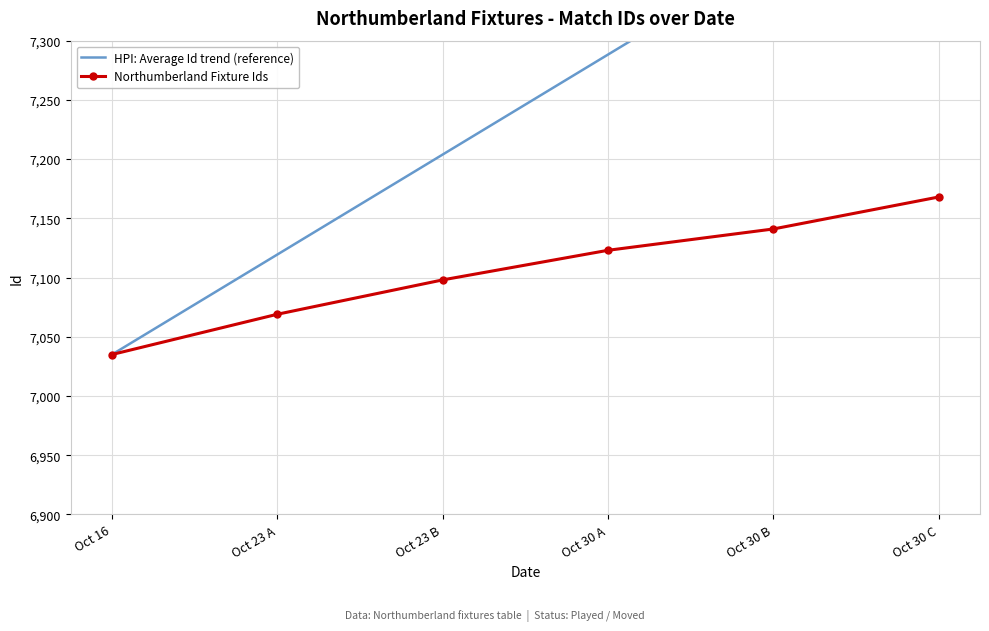

At how many categories does at least one series exceed 7342?

2